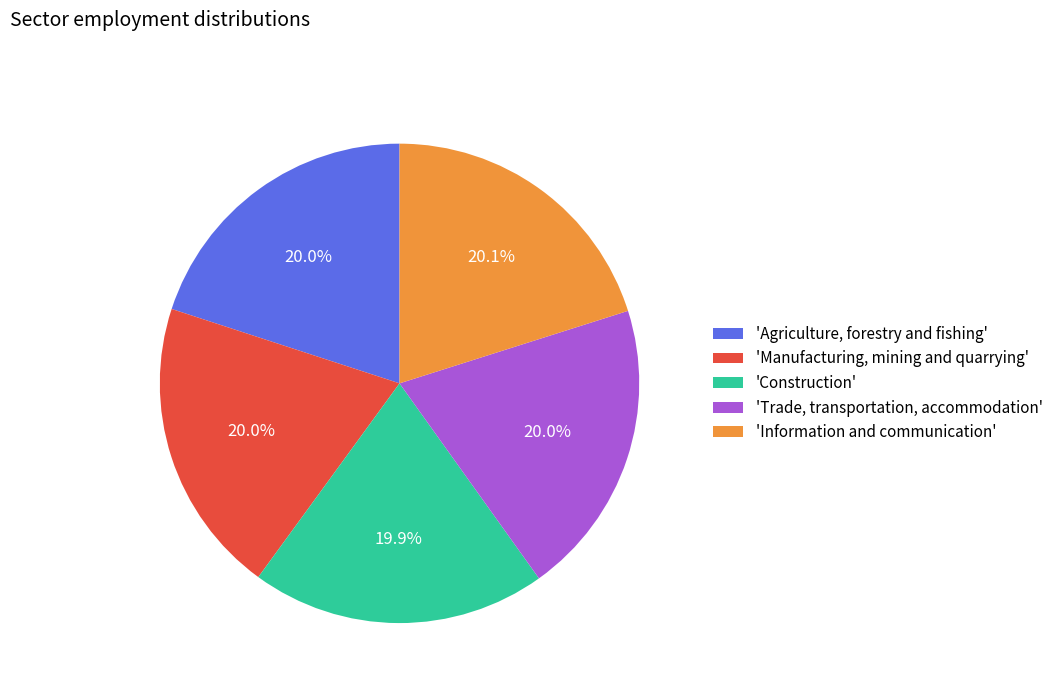

Approximately how many times larger is the value at 'Agriculture, forestry and fishing' compared to 'Information and communication'?

1.0